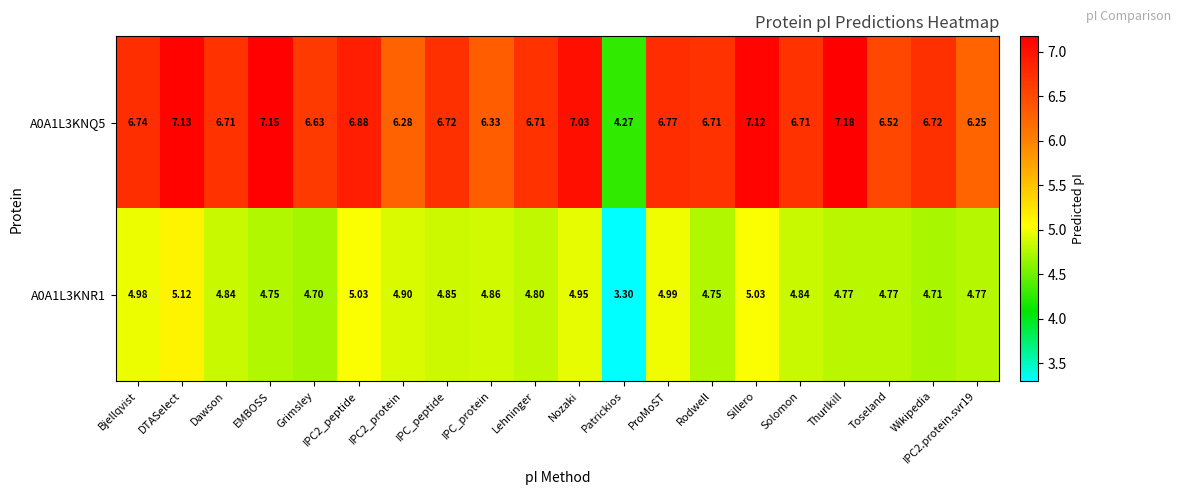

Where does the A0A1L3KNQ5 series first go above 6?

Bjellqvist